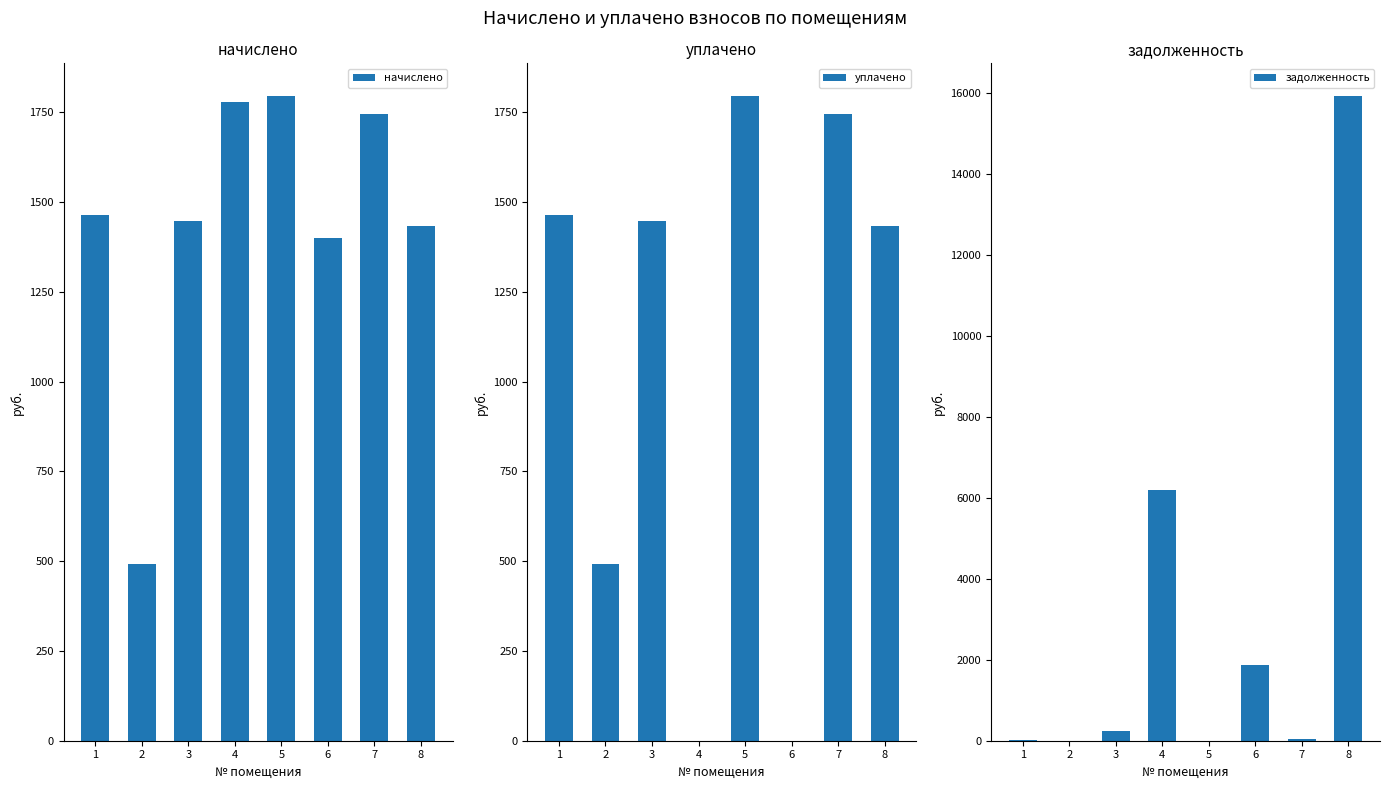

Reading left to right, list all the values displayed in this chart.

начислено: 1462.8	492.9	1446.9	1777.6	1796.7	1399.2	1745.8	1434.2
уплачено: 1462.8	492.9	1446.9	0.0	1796.7	0.0	1745.8	1434.2
задолженность: 26.3	0.0	236.4	6191.6	0.0	1865.6	31.4	15925.8